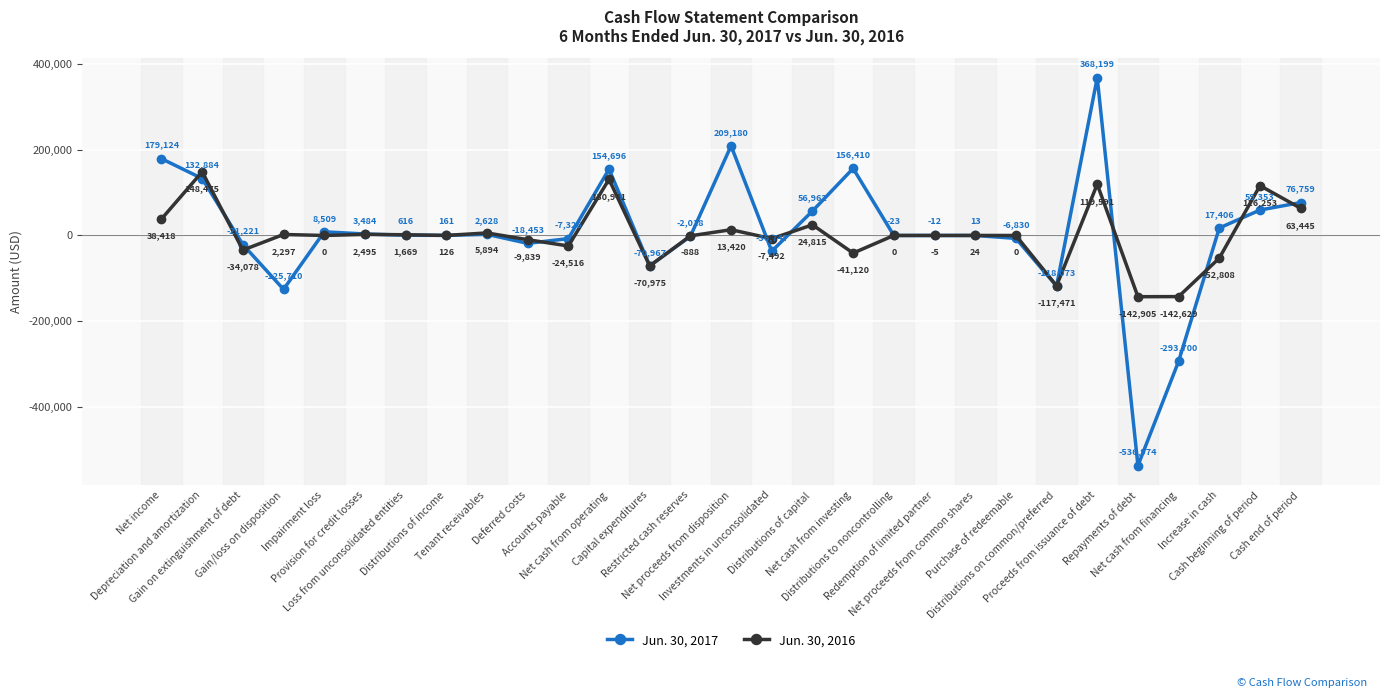

Between which two adjacent categories do Jun. 30, 2017 and Jun. 30, 2016 first intersect?

Net income and Depreciation and amortization